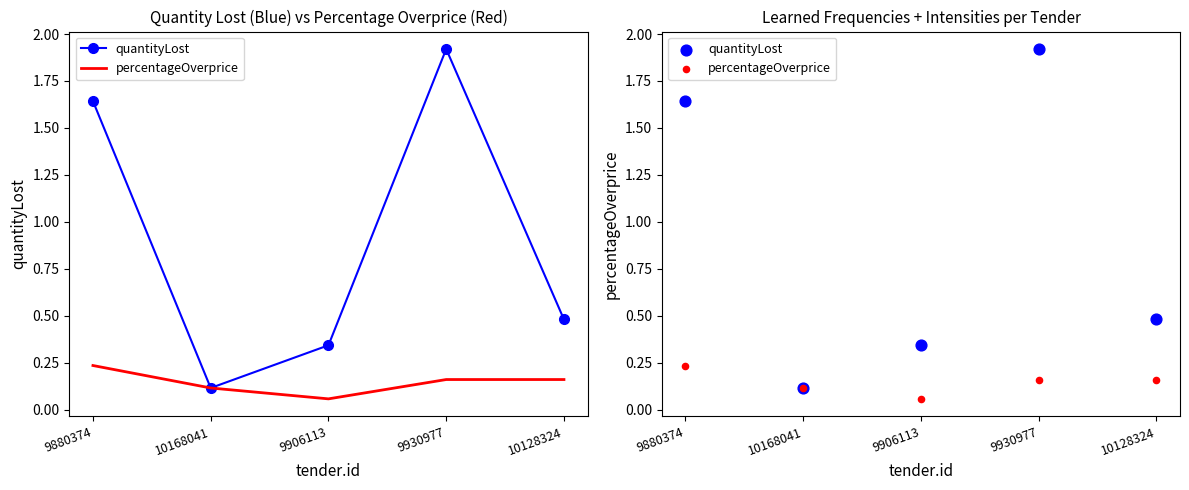

Which series reaches the minimum Y coordinate?

percentageOverprice